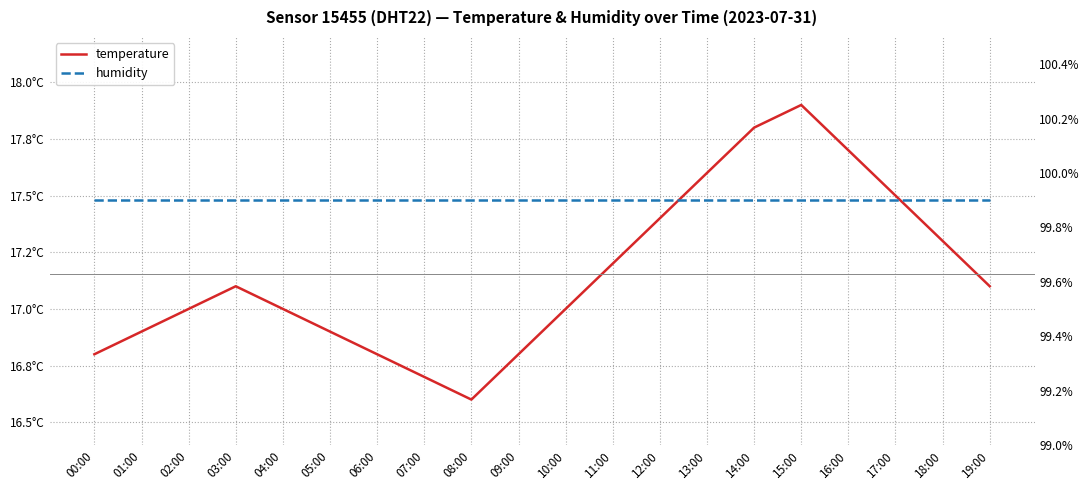

True or false: temperature and humidity cross at least once.

False